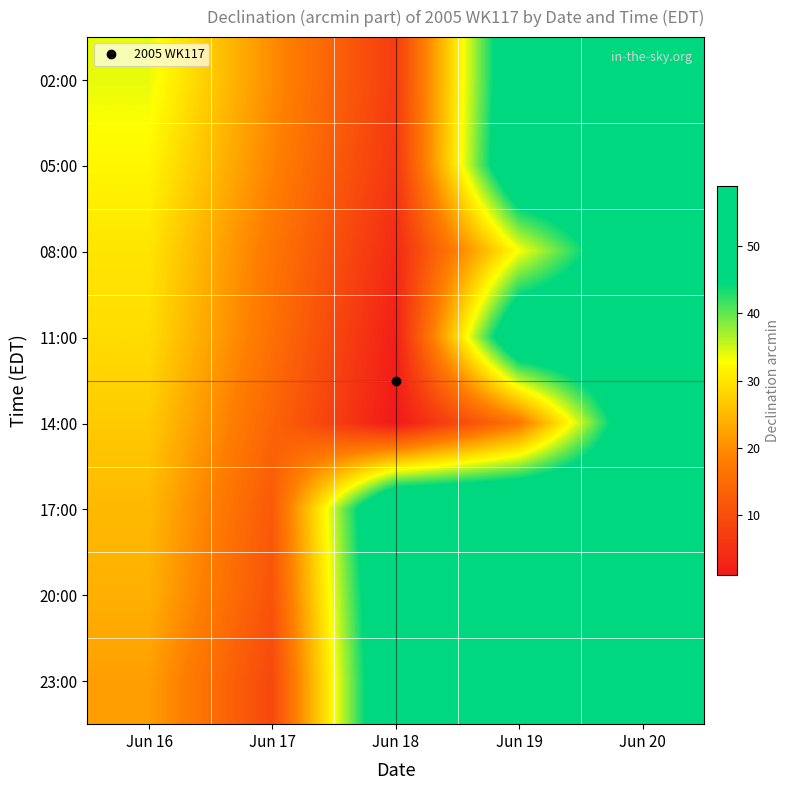

At how many categories does at least one series exceed 29?

4